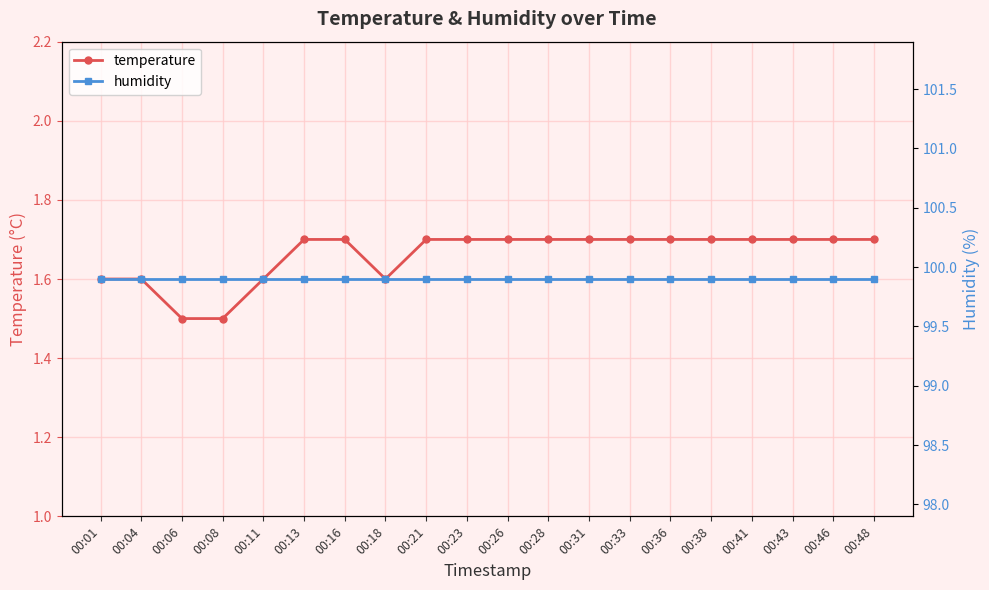

List the series in order of their overall mean, lowest first.

temperature, humidity